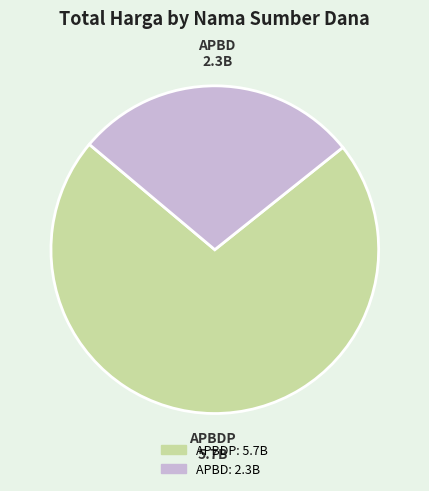

Is there a majority slice in this chart?

Yes